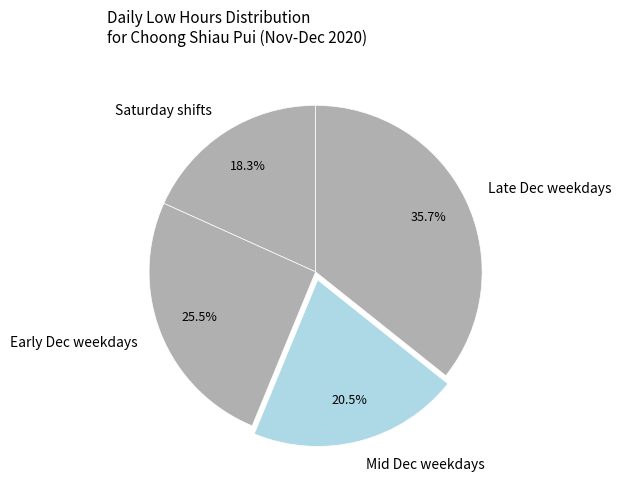

Which category has the smallest portion of the pie?

Saturday shifts